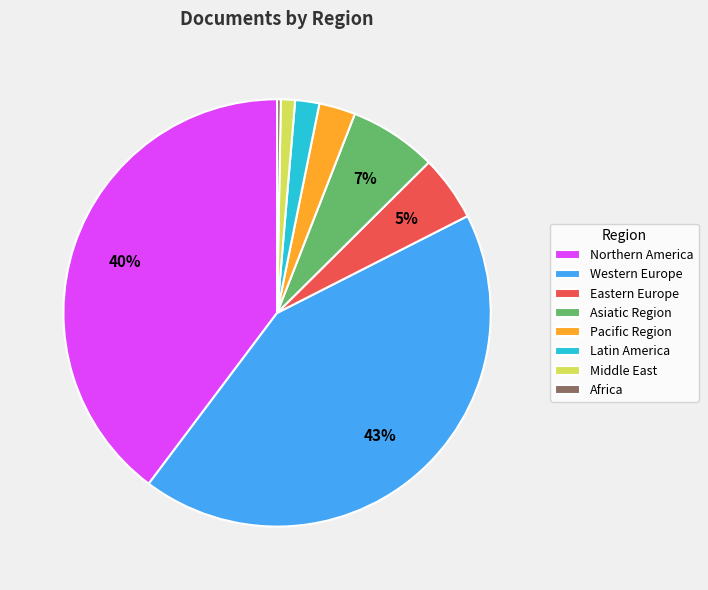

Count the number of slices in the pie.

8